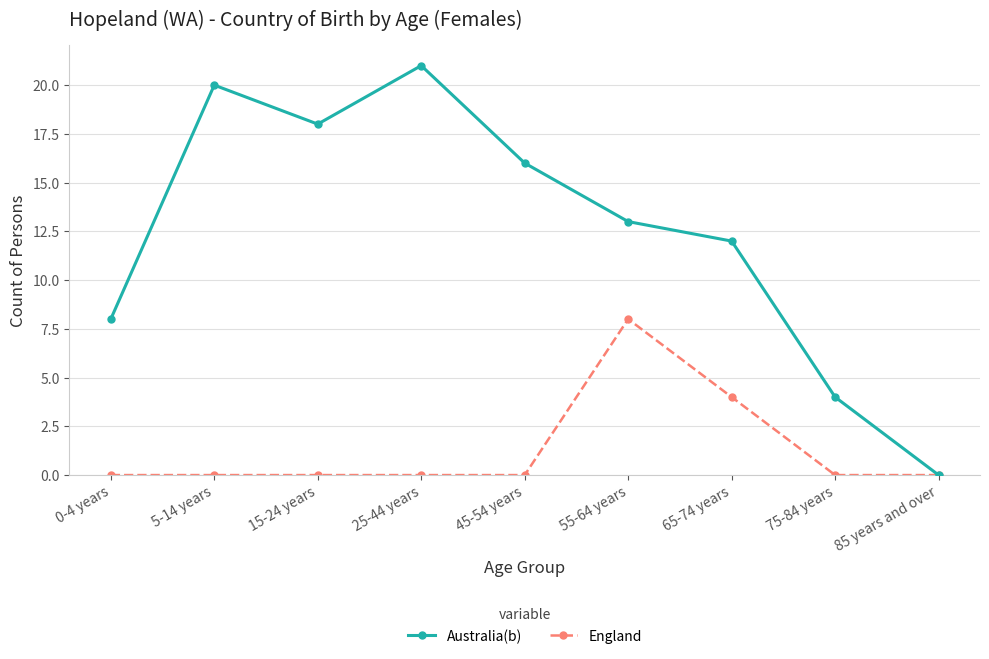

What is the sum of all England values?

12